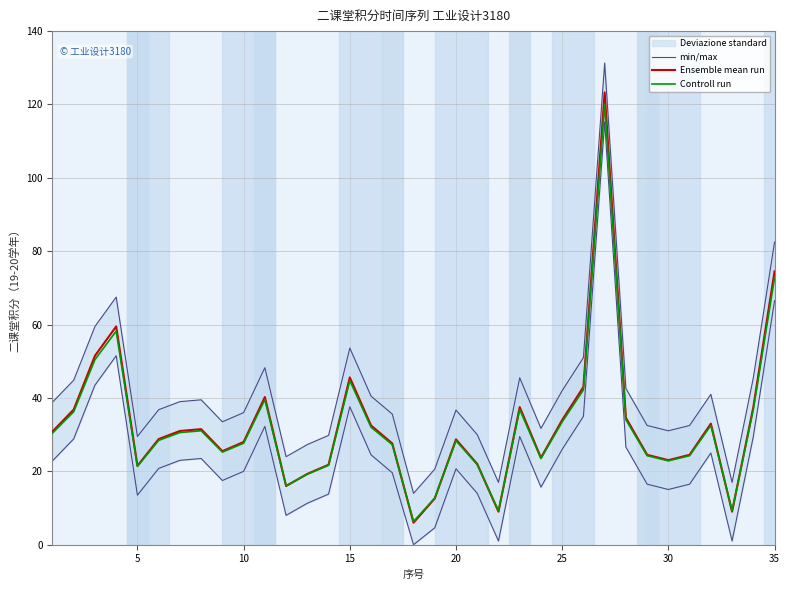

The Ensemble mean run series shows 9.8 at 30. True or false?

False